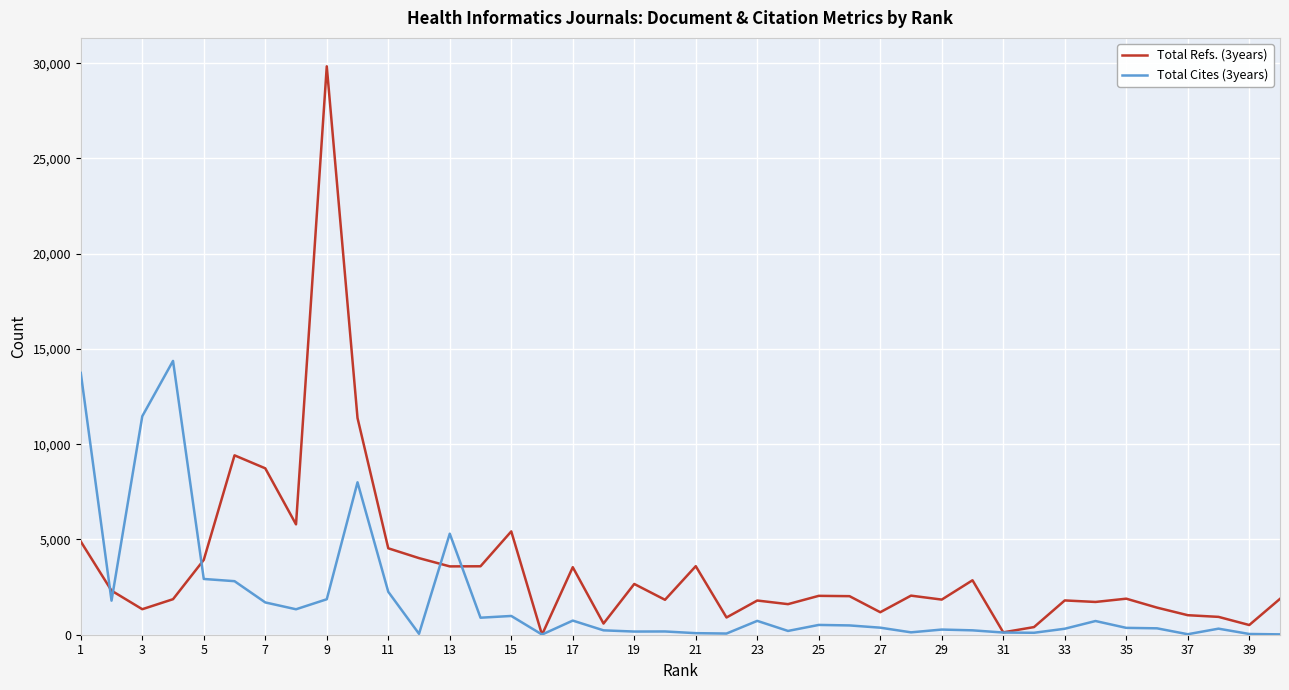

Rank the series by their average value, from lowest to highest.

Total Cites (3years), Total Refs. (3years)